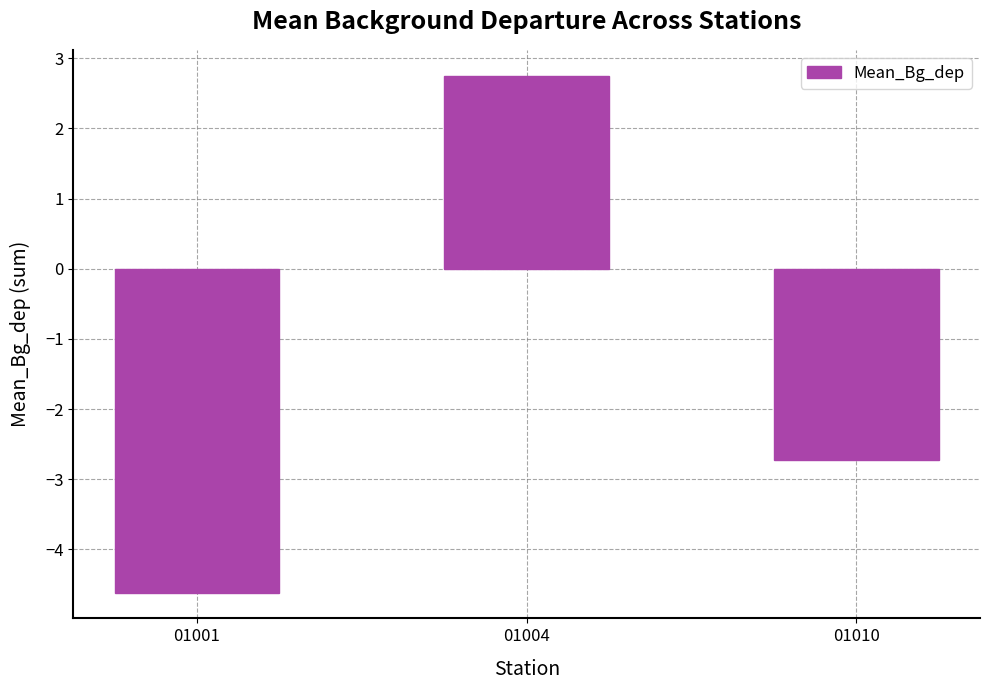

How many values are above zero?

1